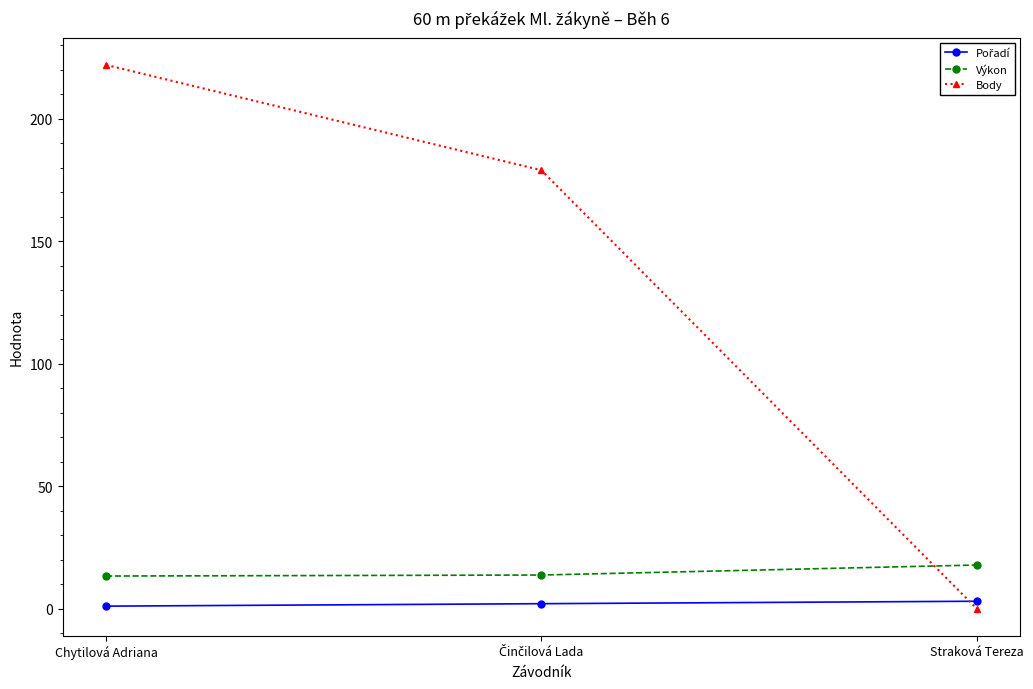

What is the label of the 3rd point from the right?

Chytilová Adriana